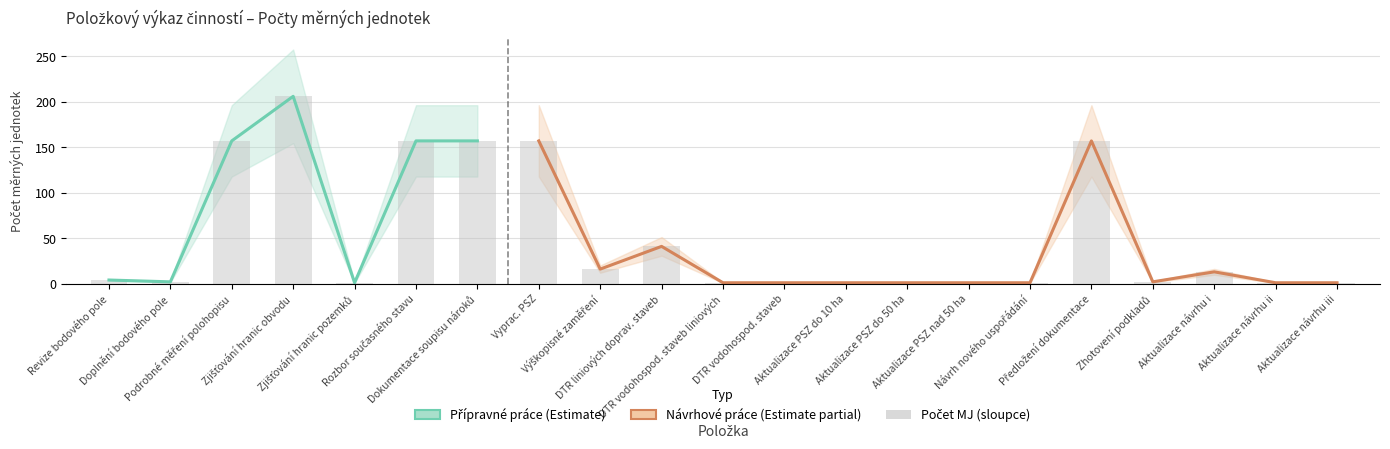

Rank the categories by value from lowest to highest.

Zjišťování hranic pozemků, Doplnění bodového pole, Revize bodového pole, Podrobné měření polohopisu, Rozbor současného stavu, Dokumentace soupisu nároků, Zjišťování hranic obvodu